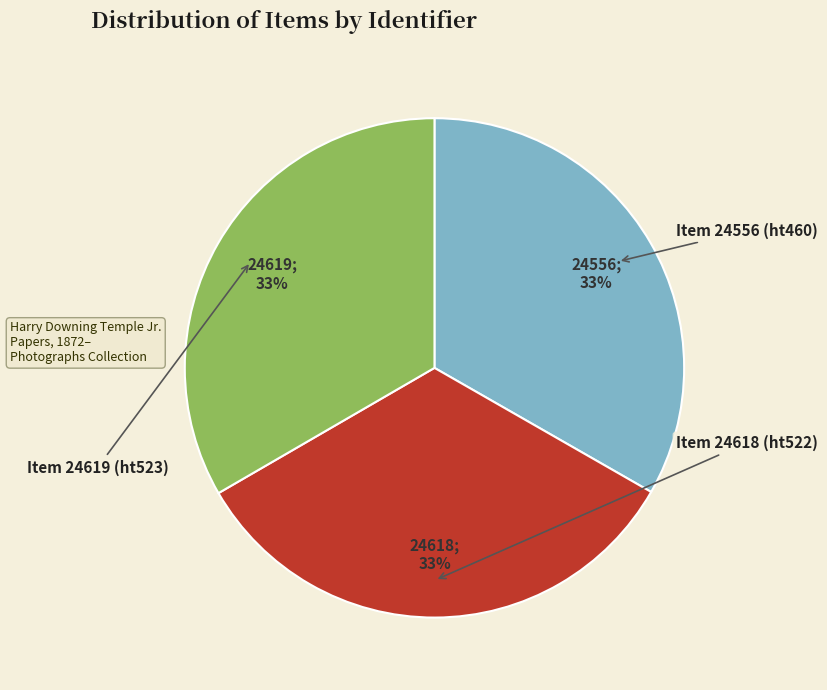

Rank the categories by value from lowest to highest.

Item 24556 (ht460), Item 24618 (ht522), Item 24619 (ht523)